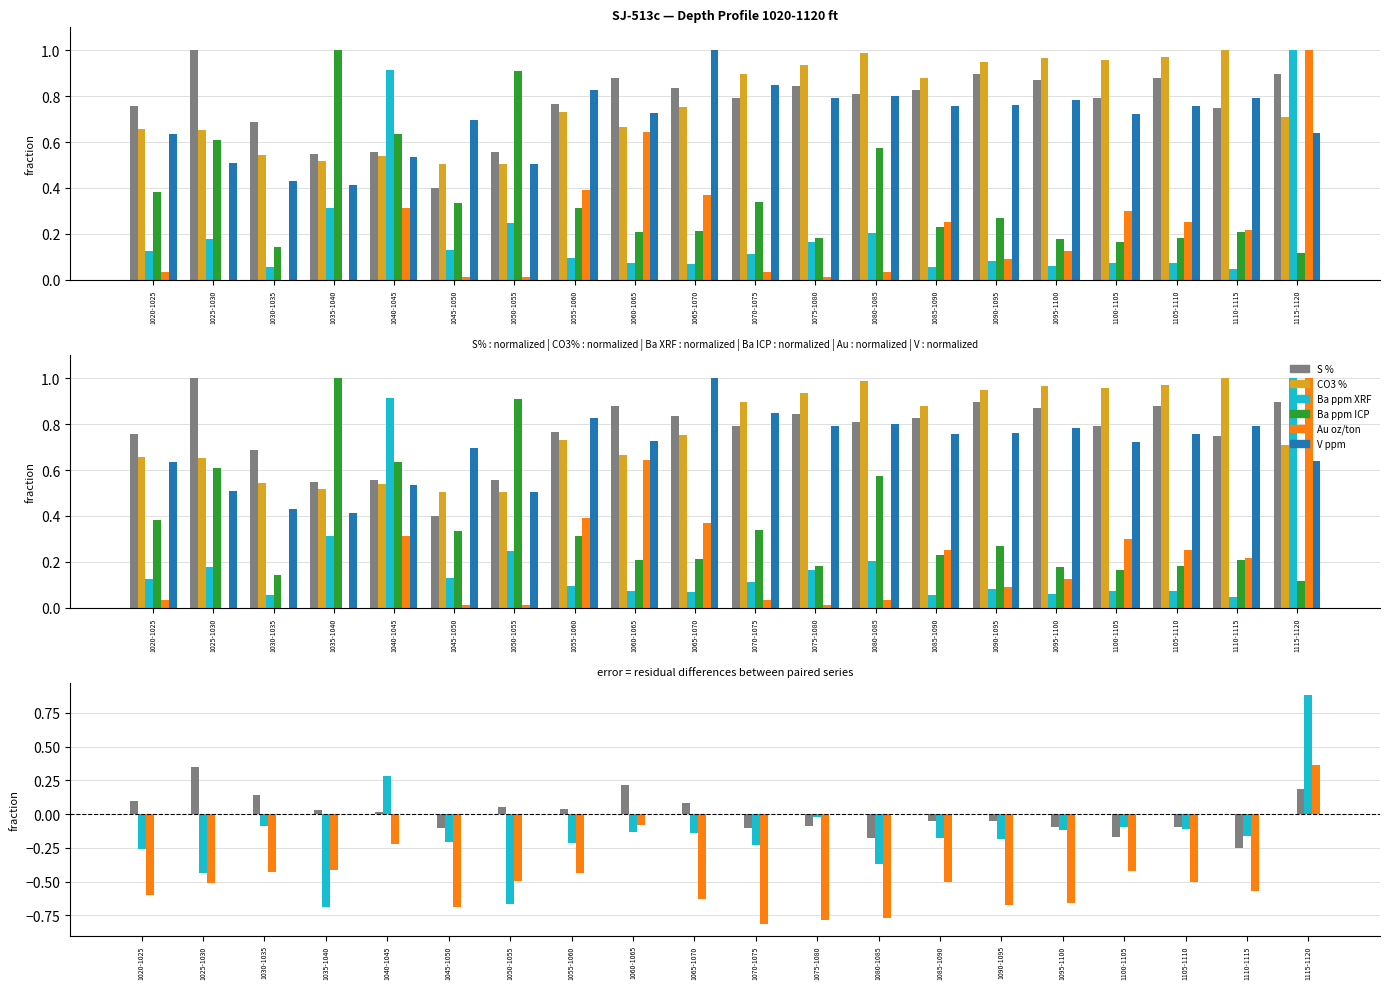

Is the value of Au oz/ton at 1115-1120 greater than the value of Ba ppm ICP at 1085-1090?

Yes